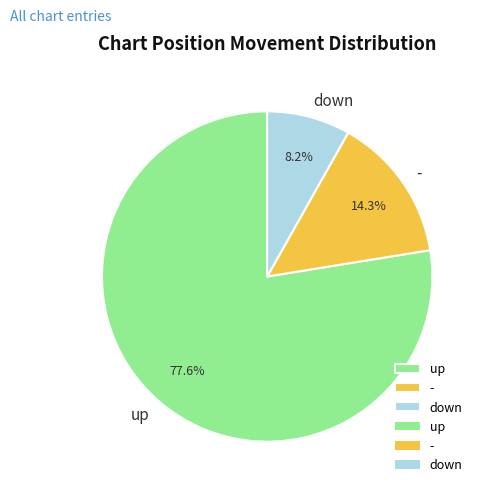

How many slices are in this pie chart?

3